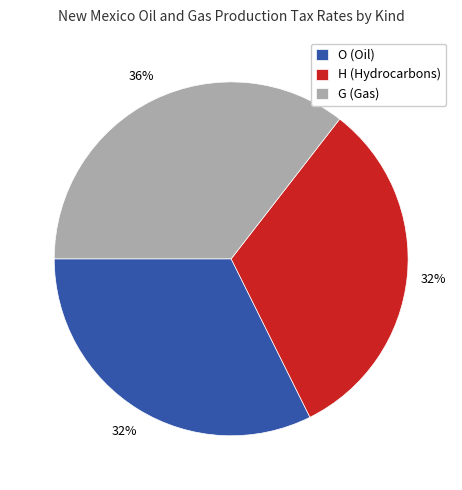

Does G represent more than half of the total?

No